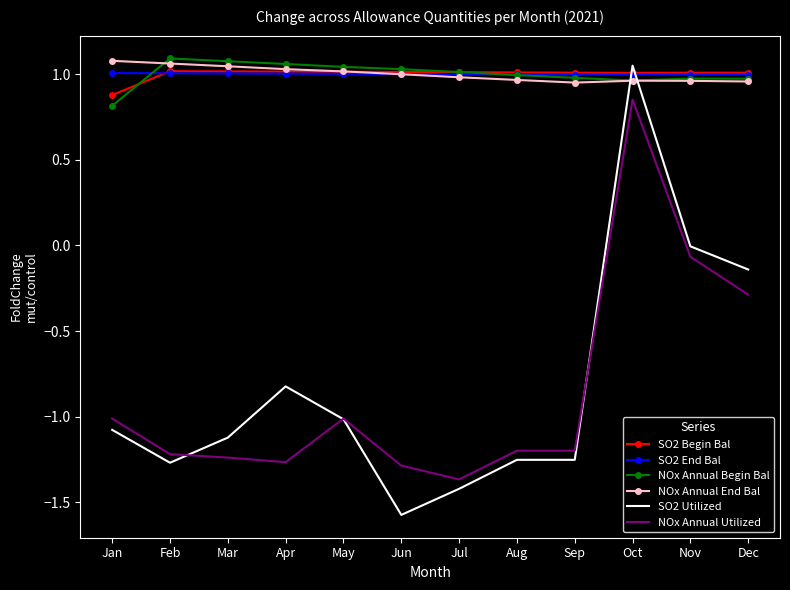

What is the difference between the maximum and second lowest values in the NOx Annual Utilized series?

2.1